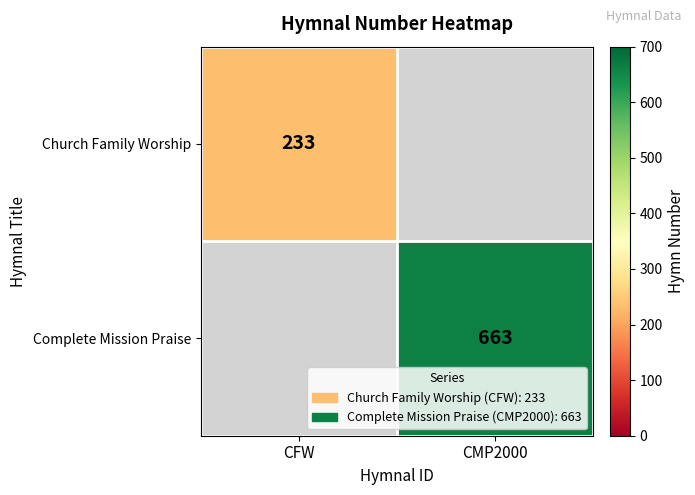

The value of Church Family Worship at CFW is 411.1. True or false?

False